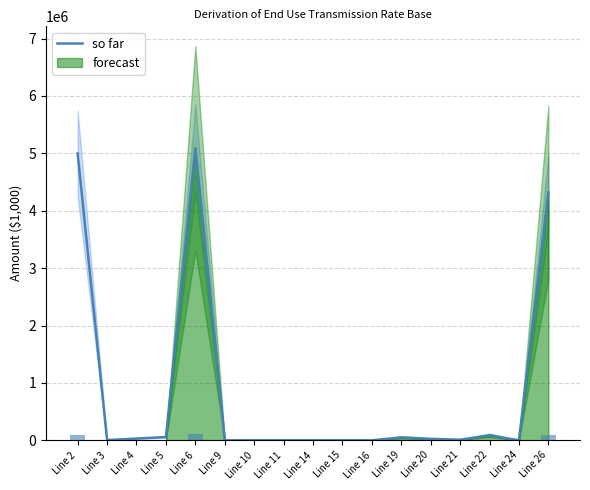

What is the sum of all values?

14667967.3